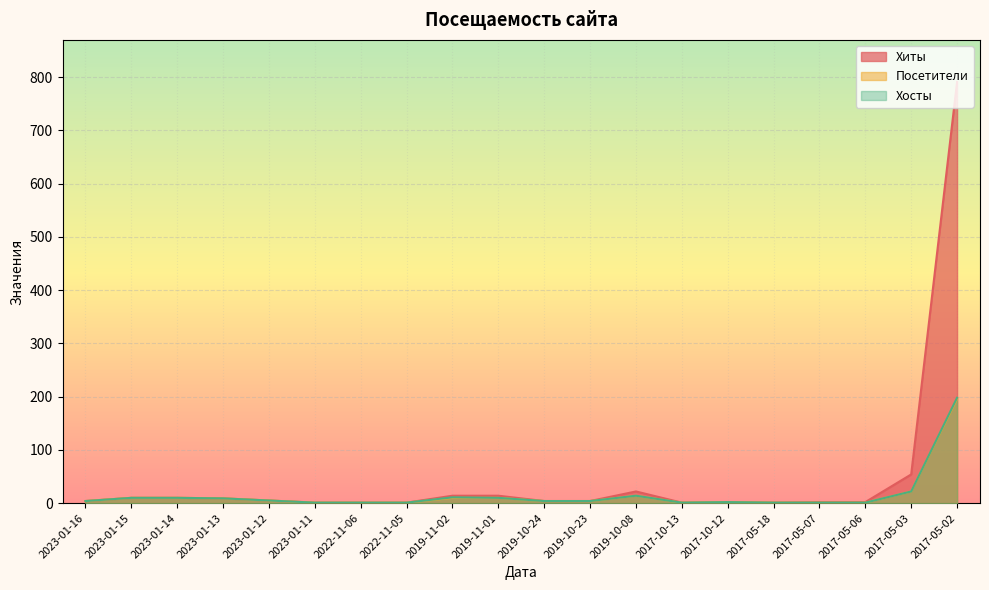

True or false: Хосты and Посетители intersect in this chart.

False